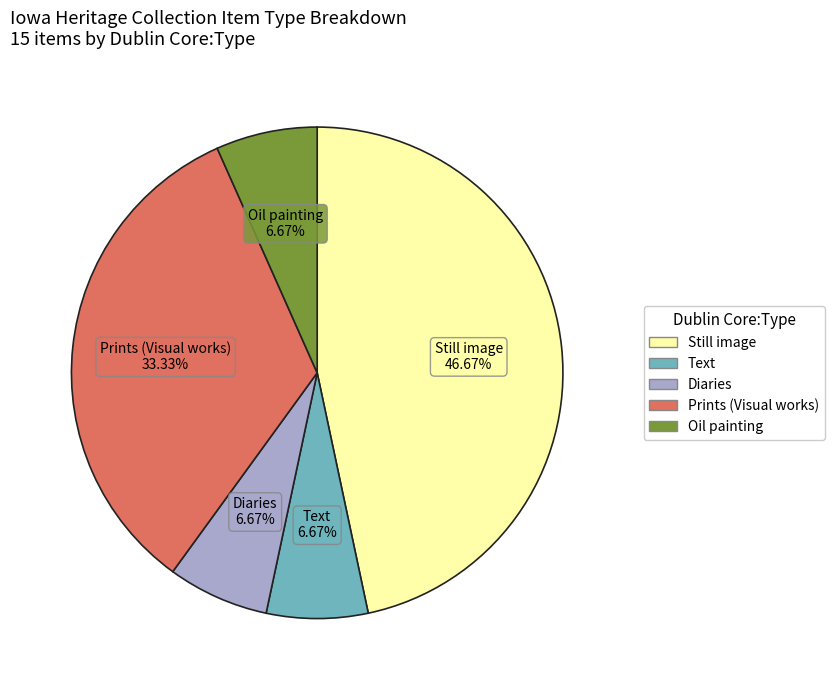

Is there any slice that represents more than half of the pie?

No